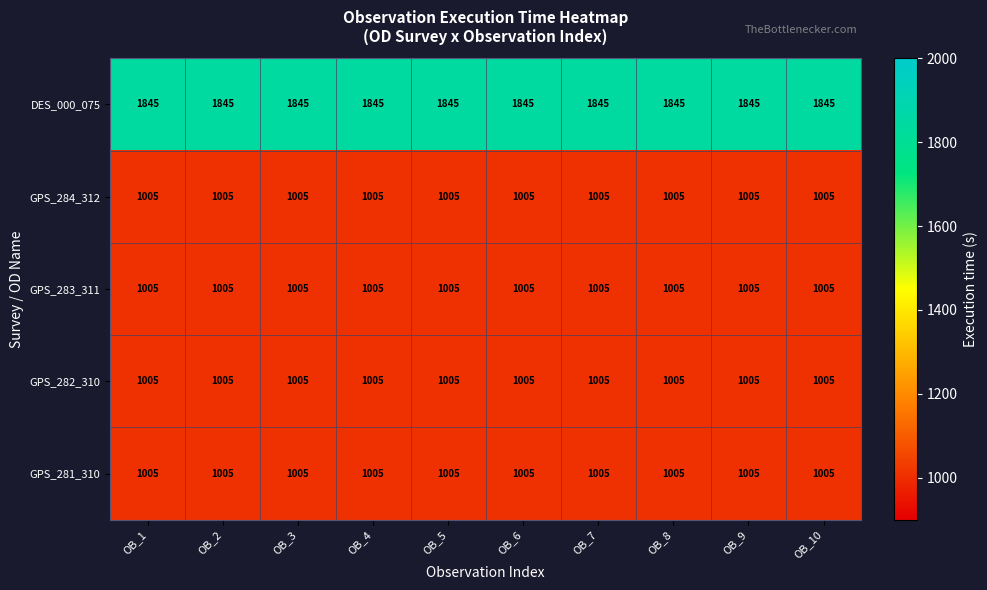

What is the average value of the GPS_284_312 series?

1005